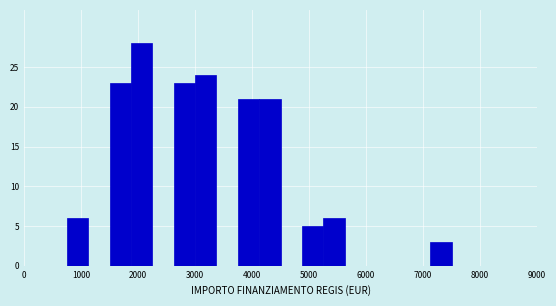

Read against the x-axis, roughly where is the centre of the tallest bar?

2100